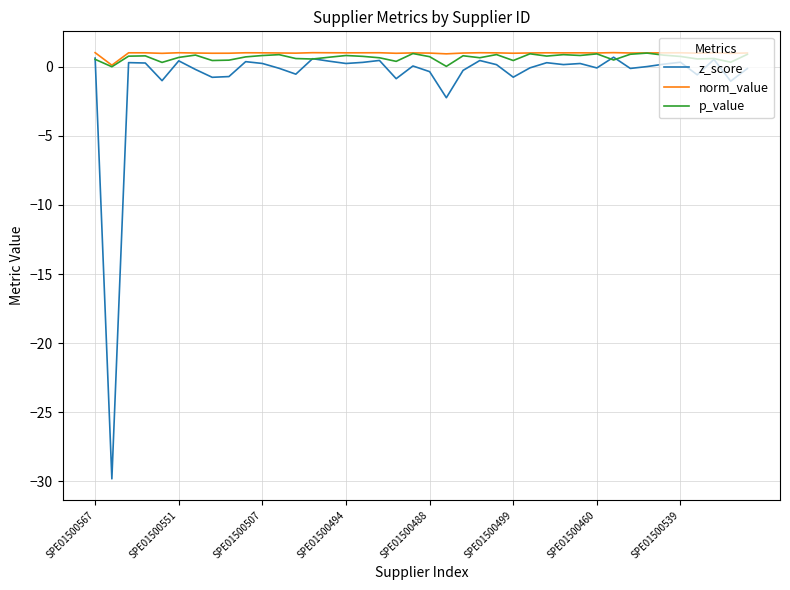

What is the maximum value shown in the chart?

1.0